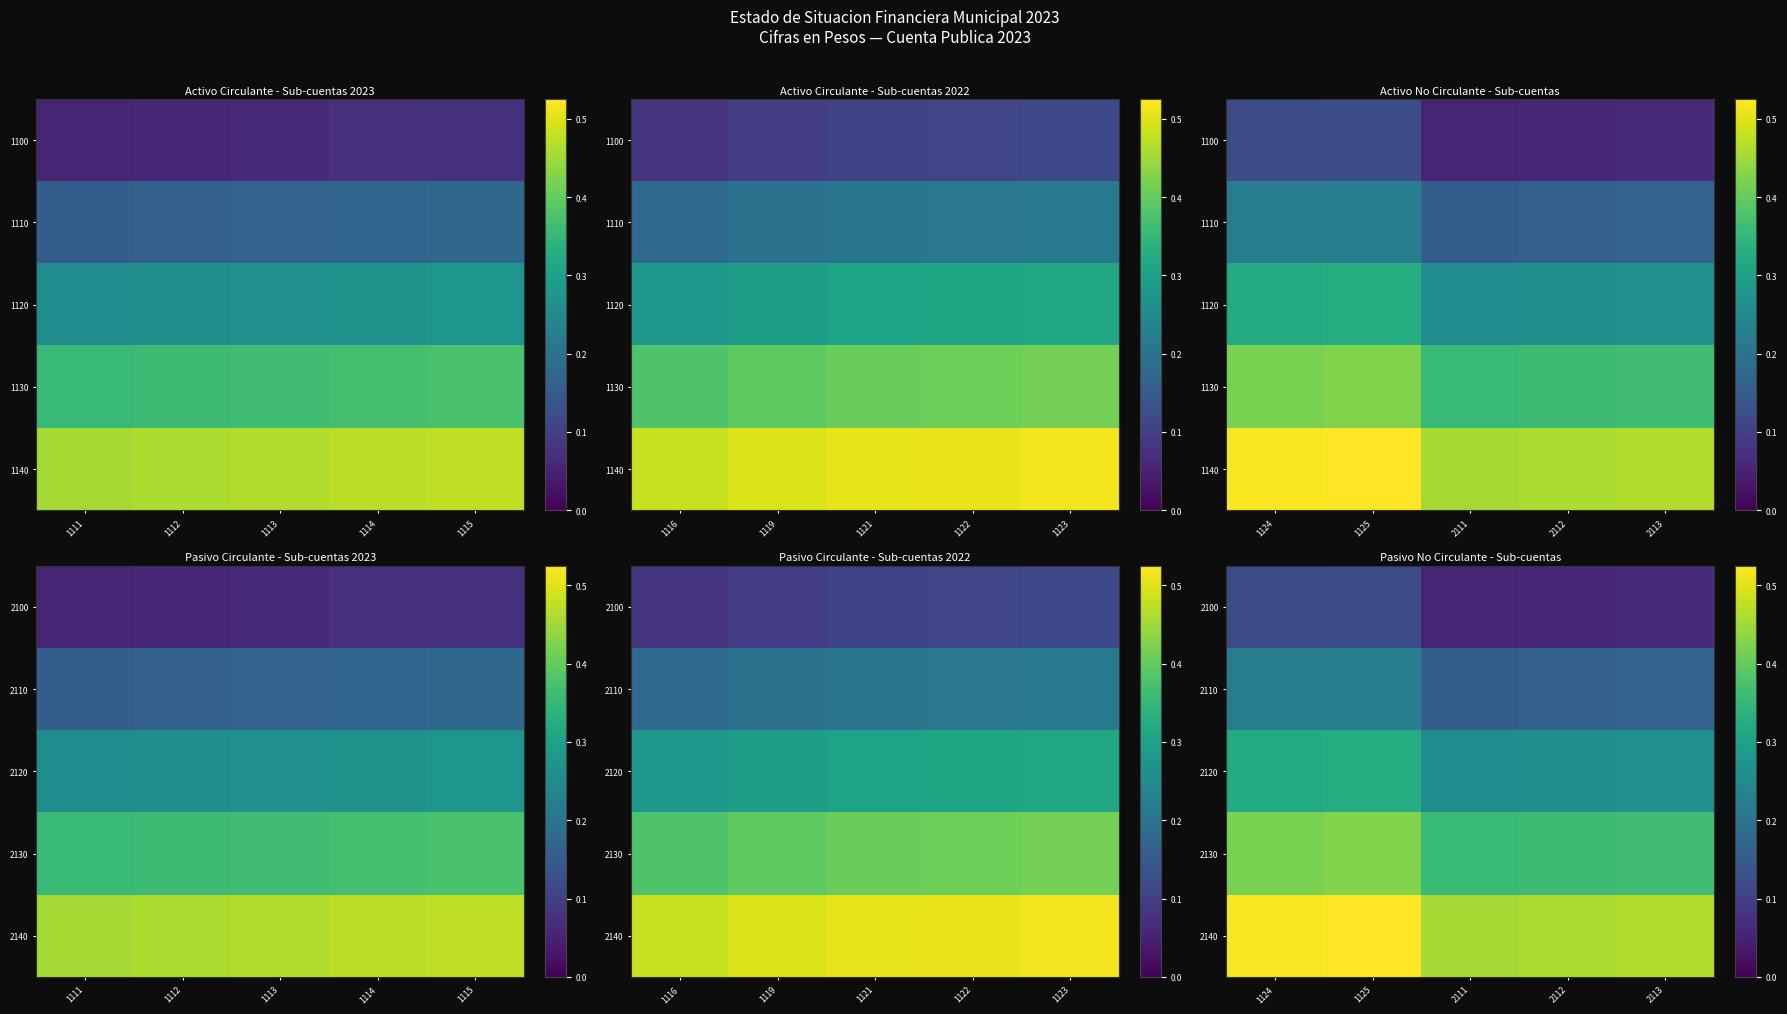

What is the smallest value displayed?

0.1